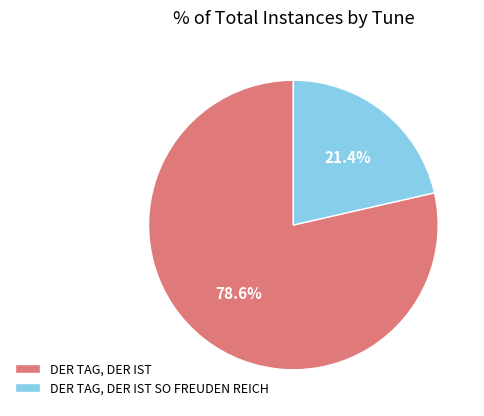

How much of the chart is everything except DER TAG, DER IST SO FREUDEN REICH?

78.6%